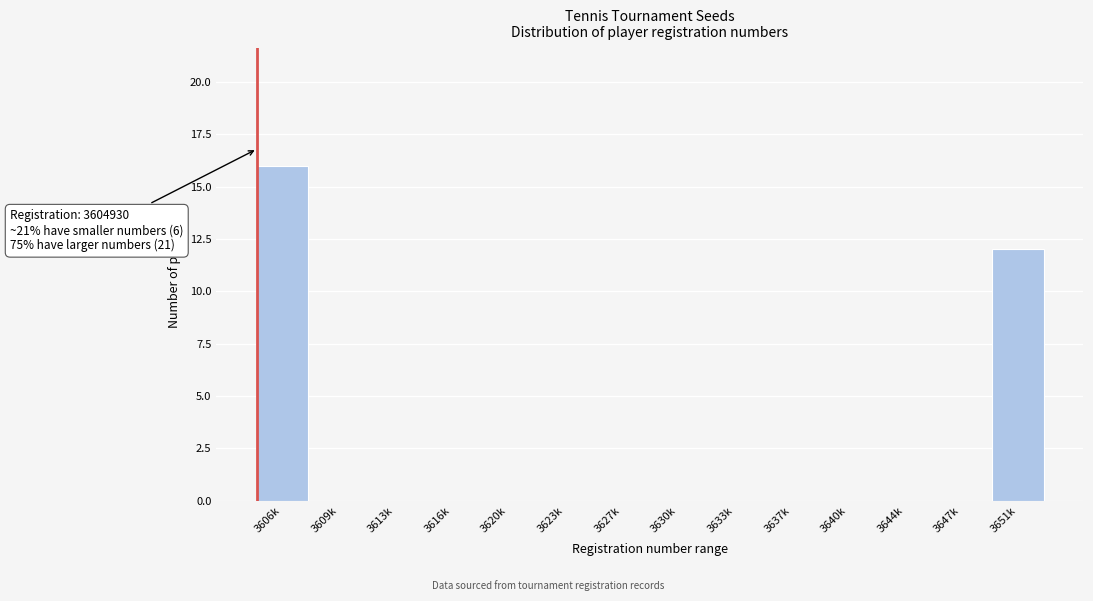

Reading left to right, extract all data points from this chart.

3606k=16	3609k=0	3613k=0	3616k=0	3620k=0	3623k=0	3627k=0	3630k=0	3633k=0	3637k=0	3640k=0	3644k=0	3647k=0	3651k=12